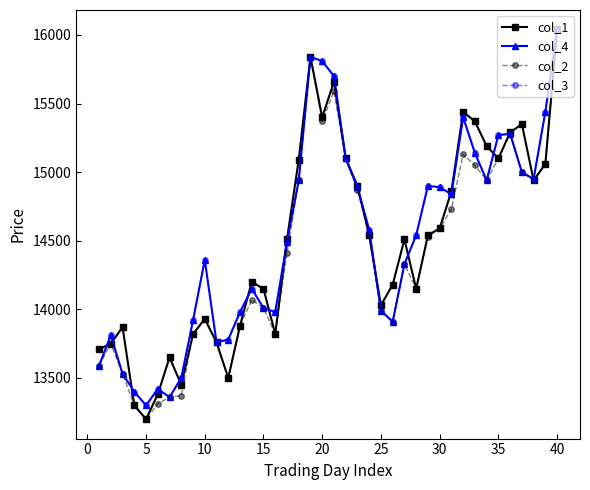

What is the value of the col_3 point at the 6th from the left?

13420